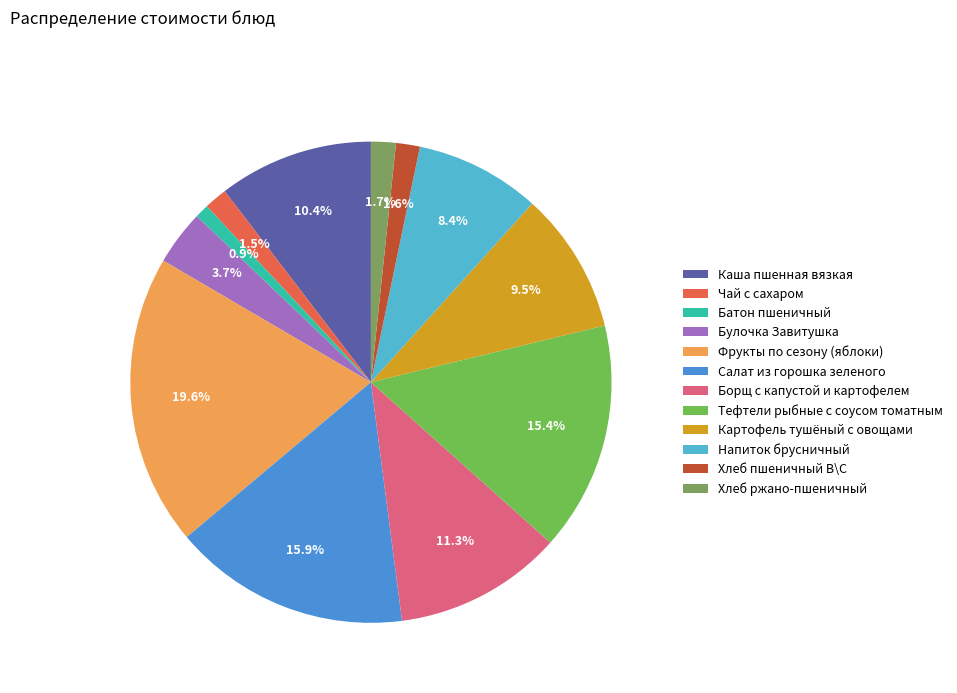

To the nearest percent, what is the difference between the largest and smallest slice percentages?

19%